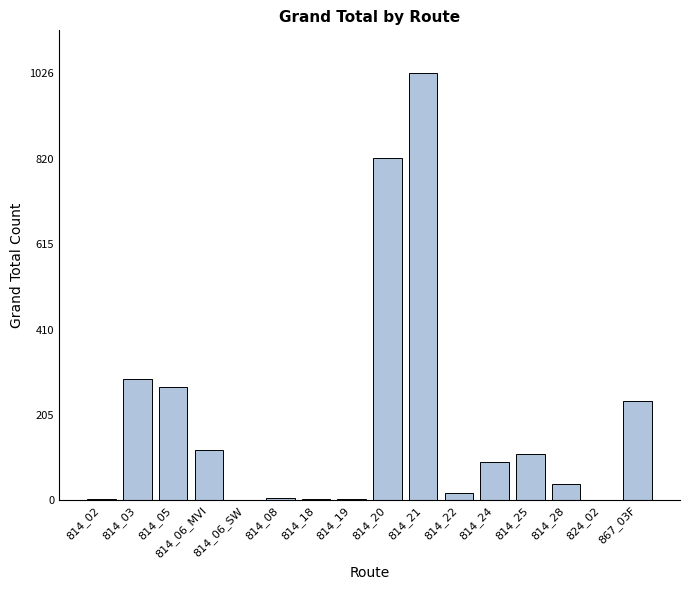

The value at 814_25 is 111. True or false?

True